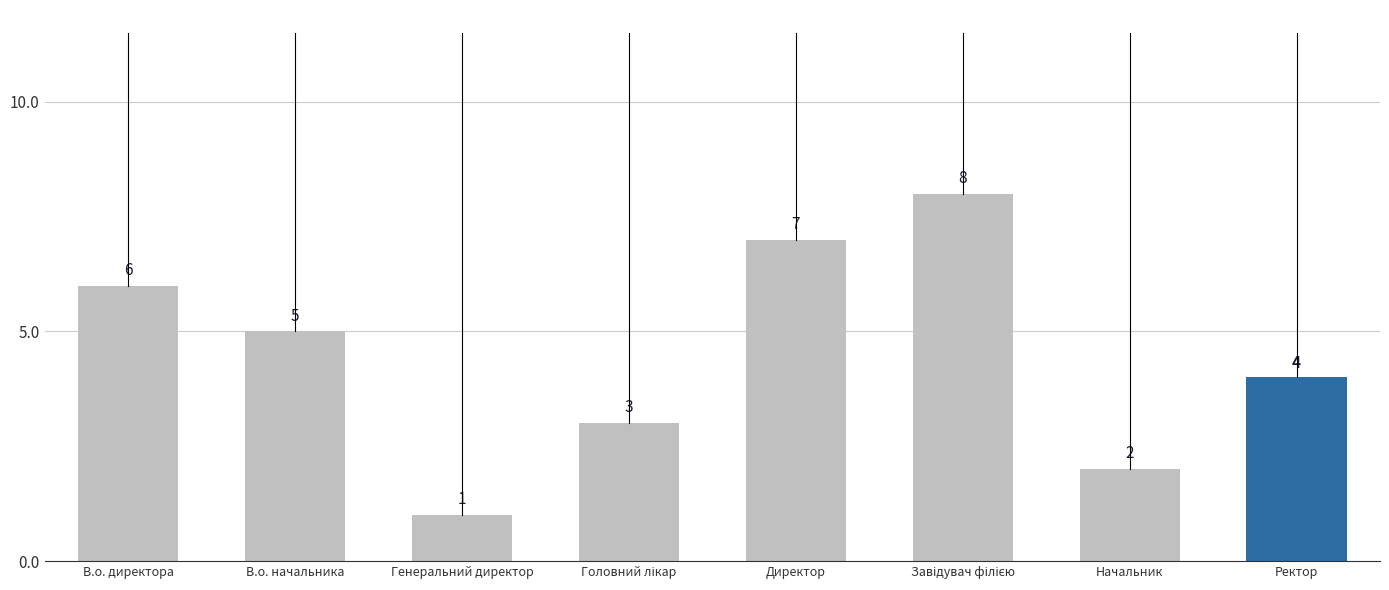

What is the change in value from В.о. начальника to Директор?

+2